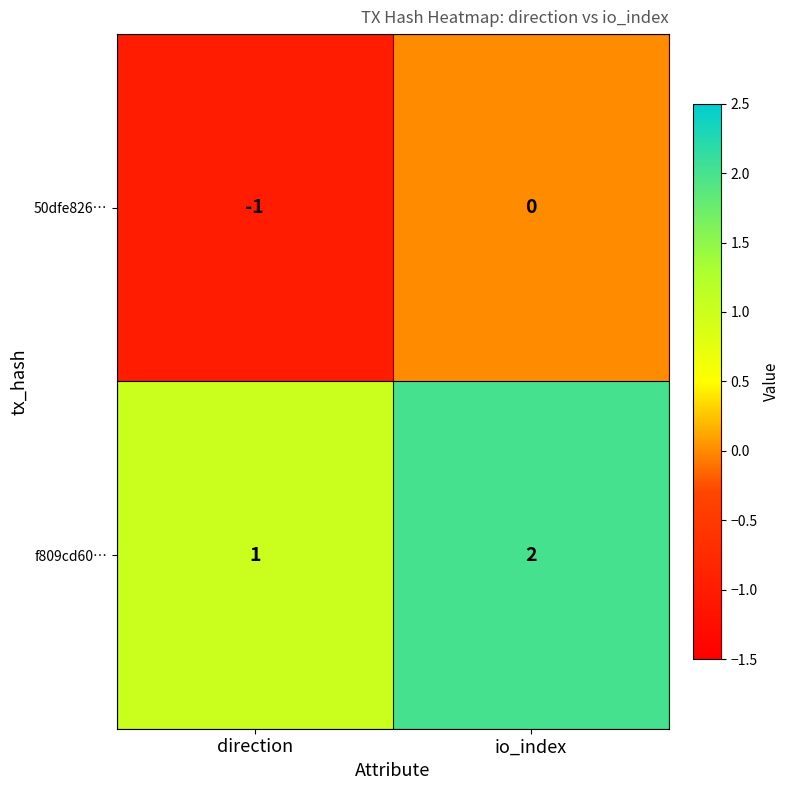

Rank the series at direction from lowest to highest value.

50dfe826…, f809cd60…